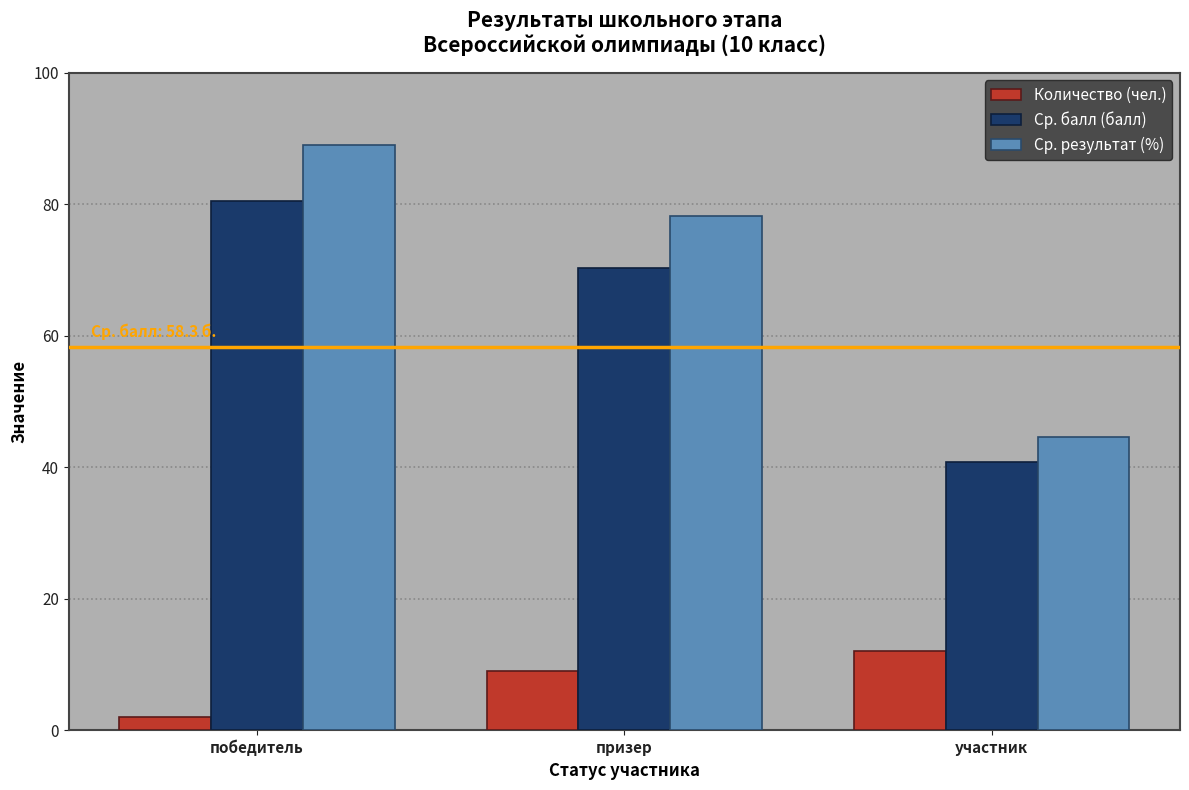

What is the label of the 2nd bar from the left?

призер